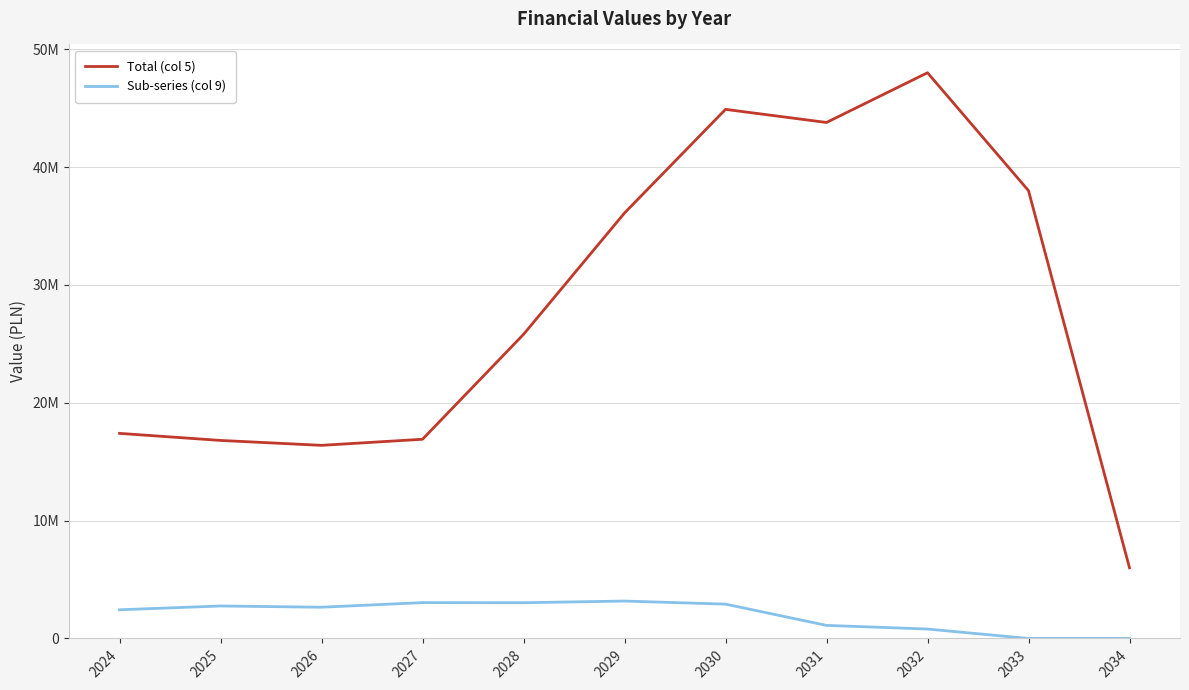

Reading left to right, list all the values displayed in this chart.

Total (col 5): 2024=17404000.0	2025=16804000.0	2026=16388000.0	2027=16904000.0	2028=25805100.0	2029=36104700.0	2030=44899000.0	2031=43787000.0	2032=48008100.0	2033=38000100.0	2034=5996000.0
Sub-series (col 9): 2024=2432606.0	2025=2755909.2	2026=2651089.1	2027=3040977.5	2028=3032104.7	2029=3173898.0	2030=2912752.5	2031=1109108.7	2032=798558.3	2033=0.0	2034=0.0